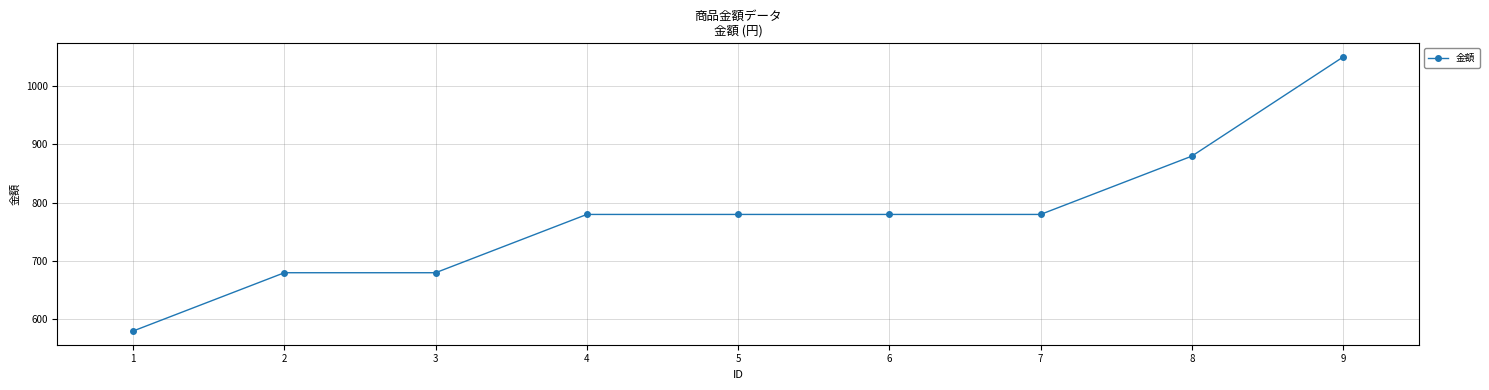

True or false: the data shows 880 at 8.

True